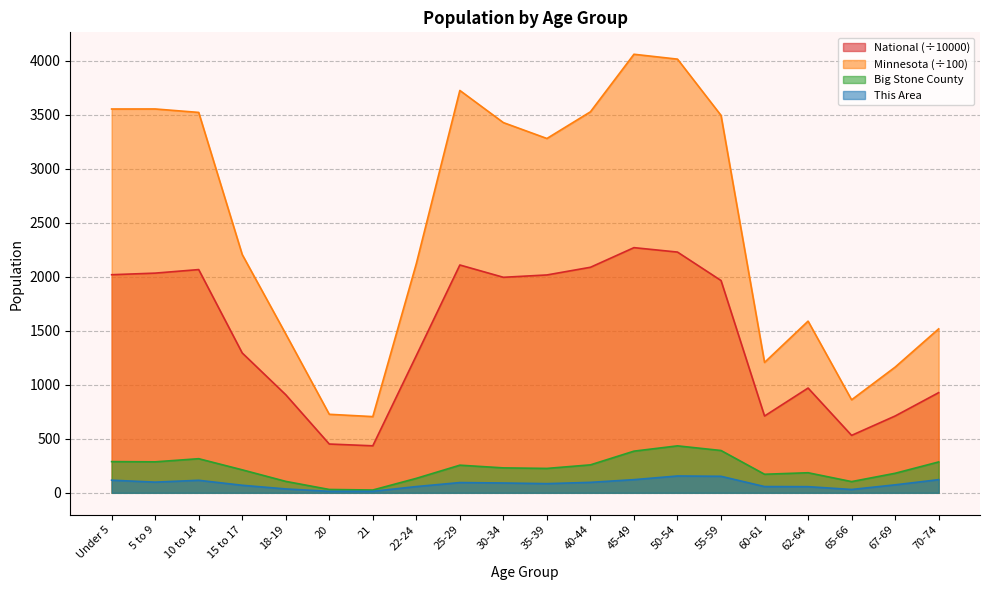

At which label is Minnesota closest to 2383?

15 to 17